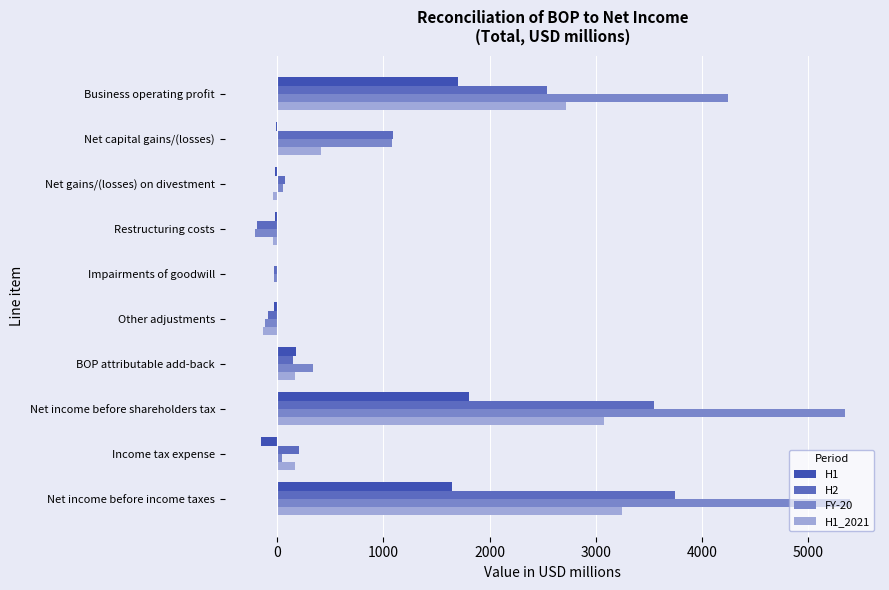

What is the highest value of the FY-20 series?

5394.5